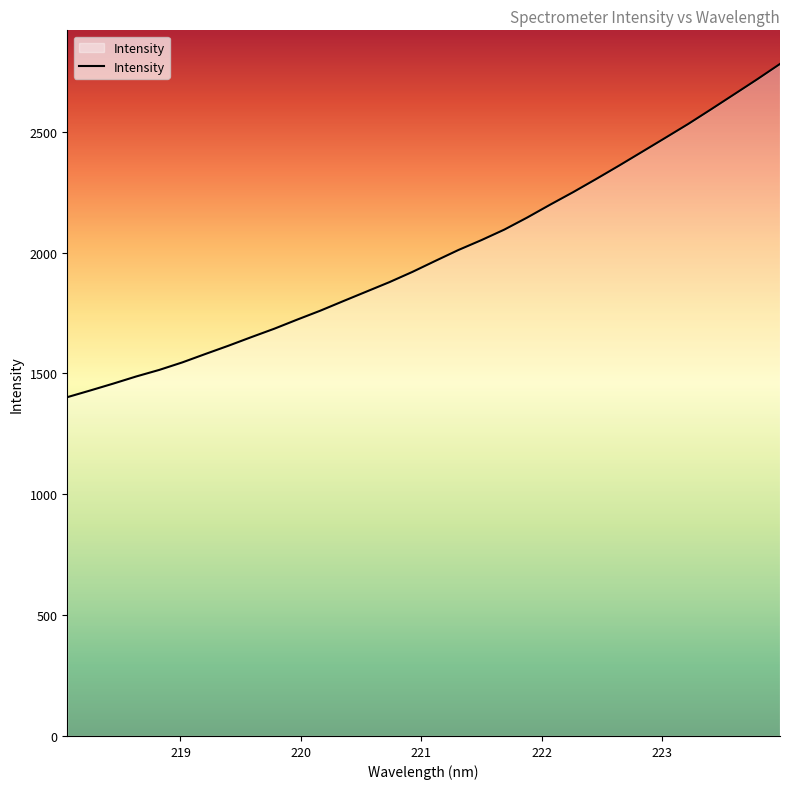

What is the maximum value shown in the chart?

2780.9